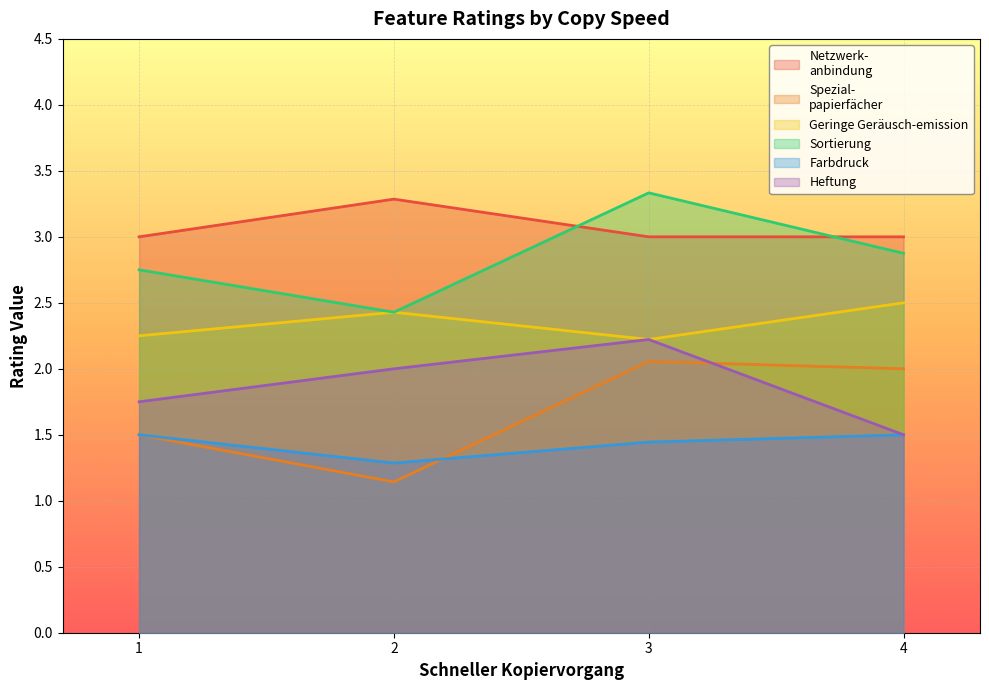

What is the minimum value shown in the chart?

1.1